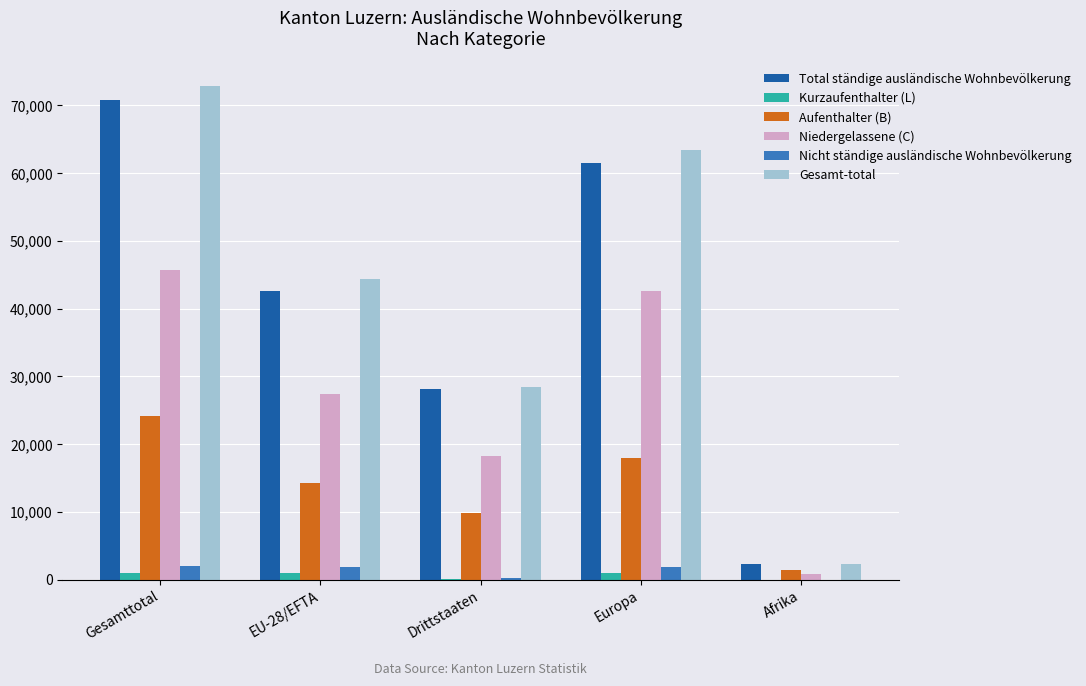

What is the greatest value displayed?

72885